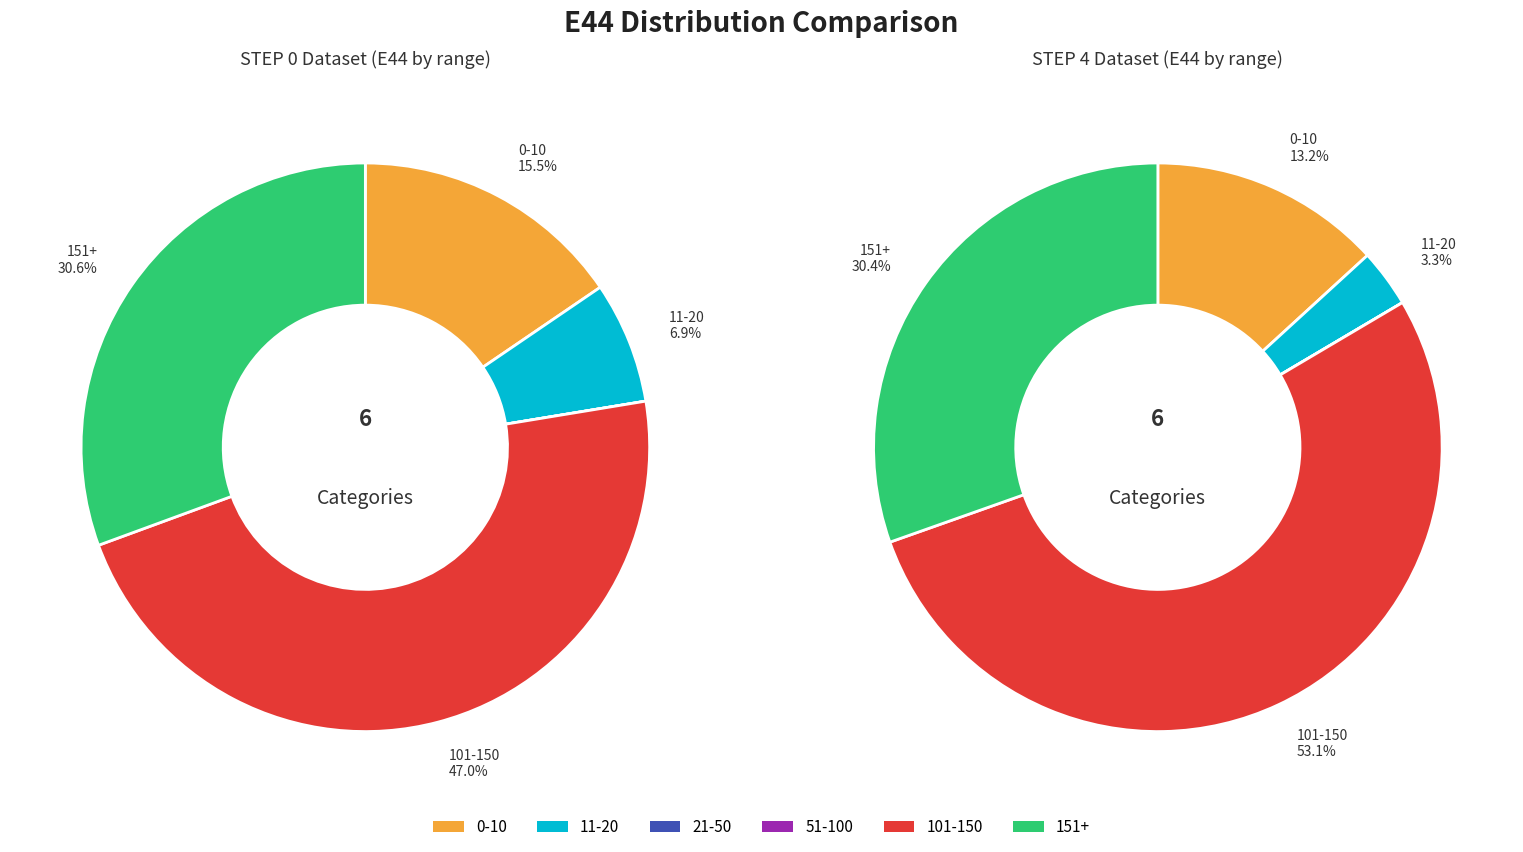

Between 4 and 3, which is larger?

4